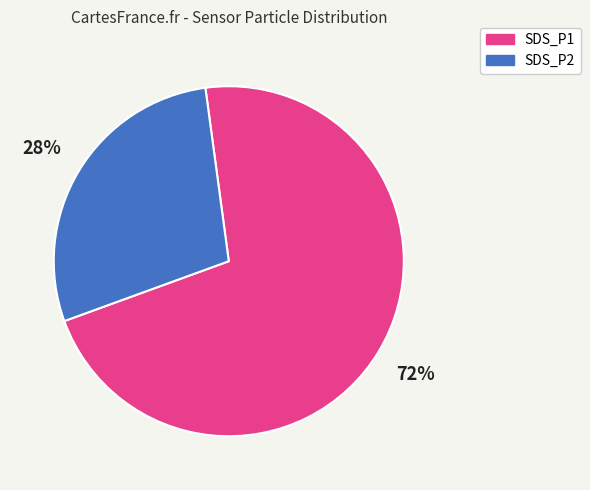

Does any single category account for the majority?

Yes